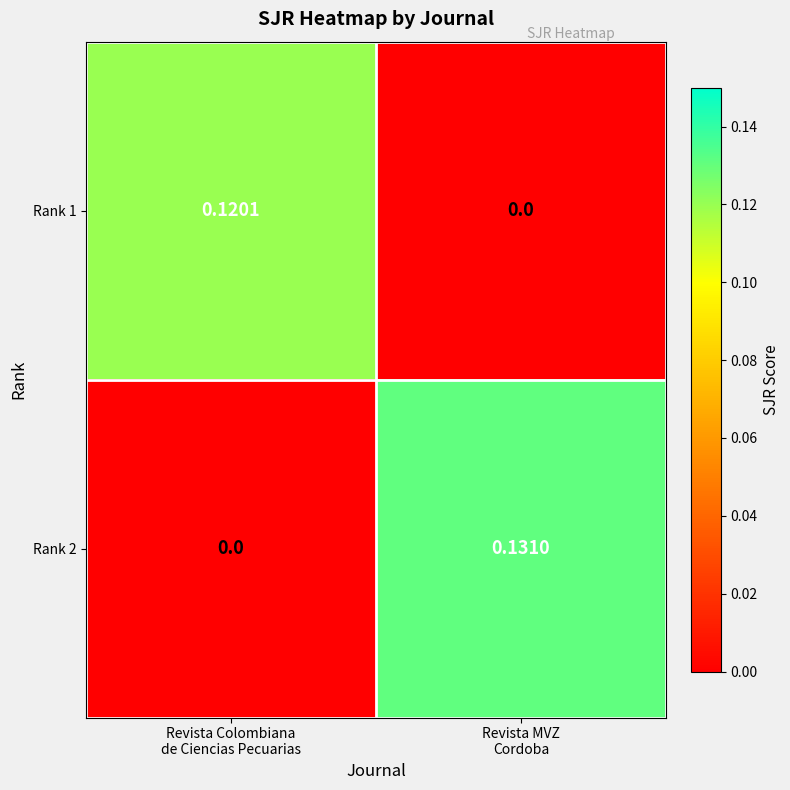

Rank the series at Revista Colombiana
de Ciencias Pecuarias from lowest to highest value.

Rank 2, Rank 1